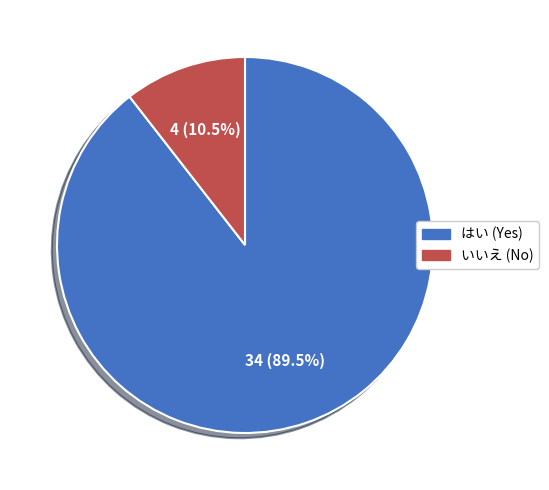

Which category has the smallest portion of the pie?

いいえ